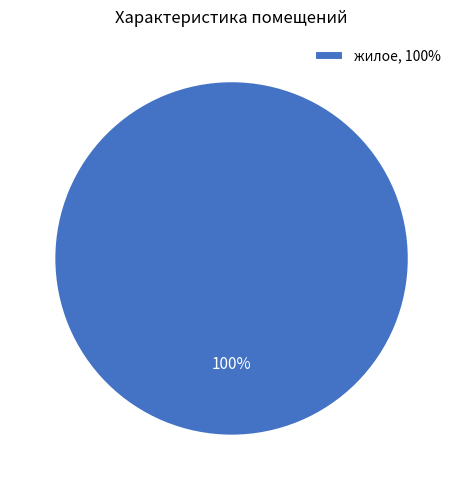

How many slices are in this pie chart?

1